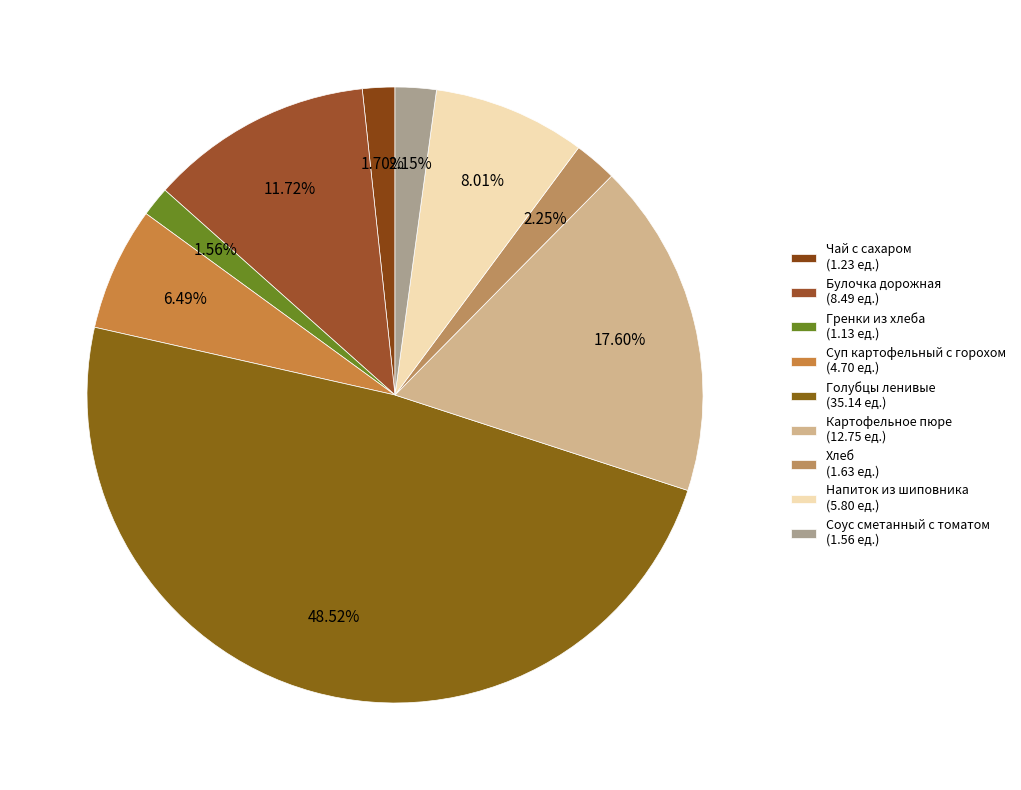

Does Чай с сахаром account for over 50% of the chart?

No